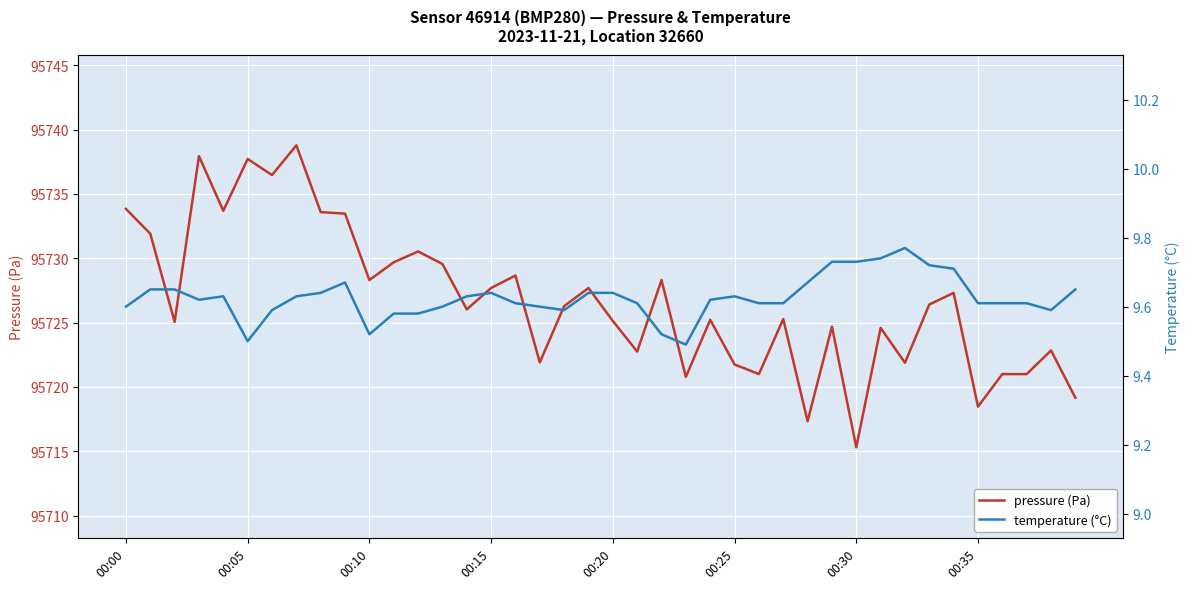

What is the smallest value displayed?

9.5